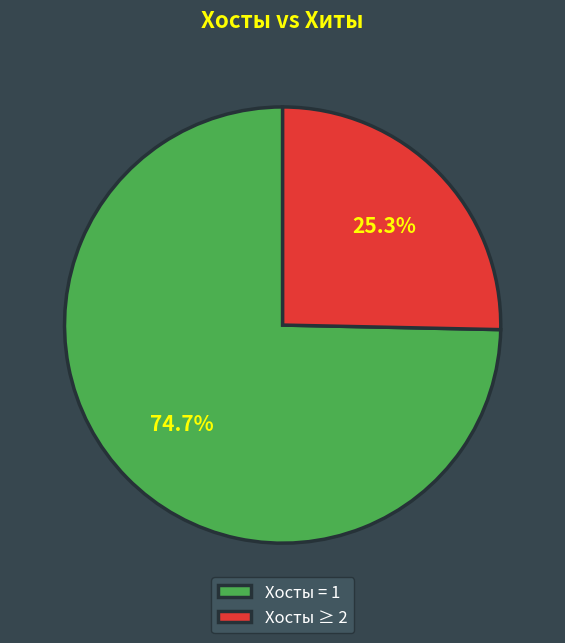

Which category has the biggest portion of the pie?

Хосты = 1